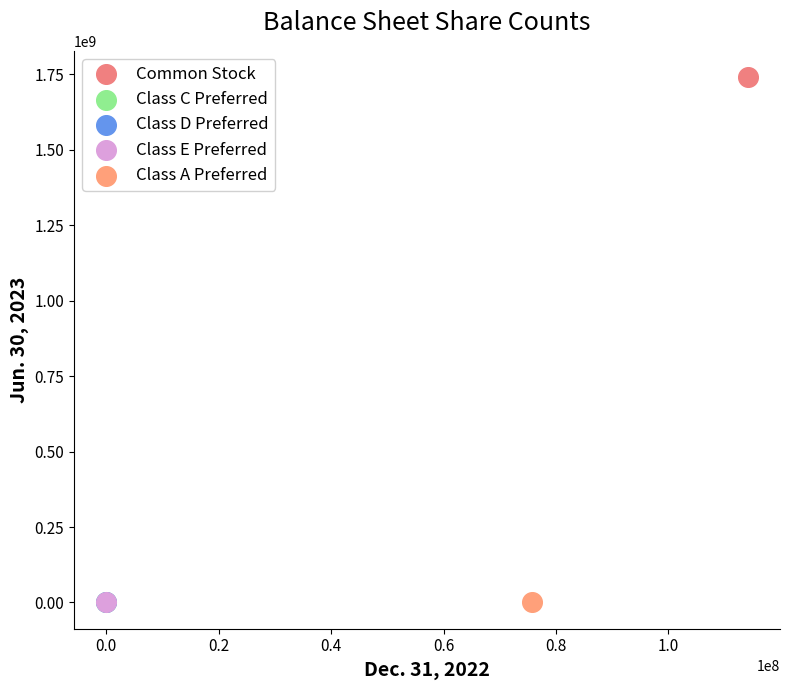

What are all the series names shown in the legend?

Common Stock, Class C Preferred, Class D Preferred, Class E Preferred, Class A Preferred